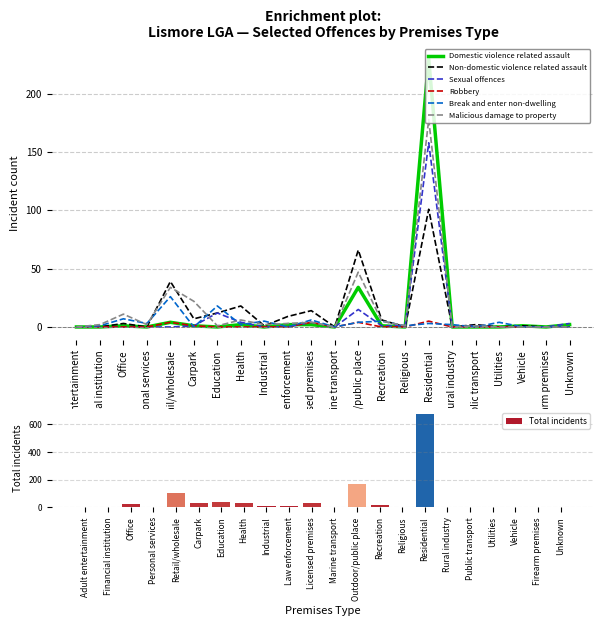

At which category does the chart reach its peak across all series?

Residential